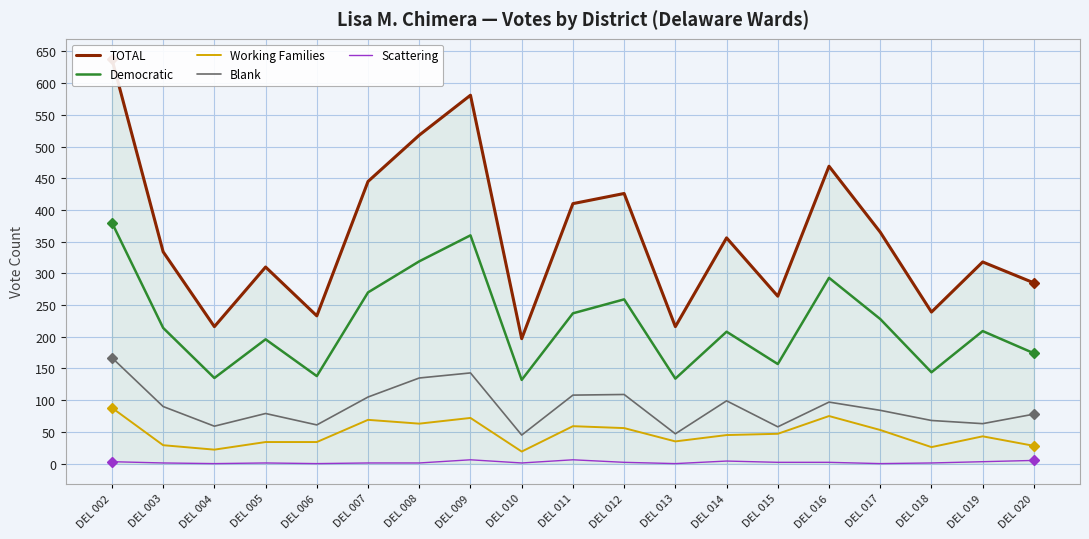

At DEL 013, list the series in order from largest to smallest.

TOTAL, Democratic, Blank, Working Families, Scattering